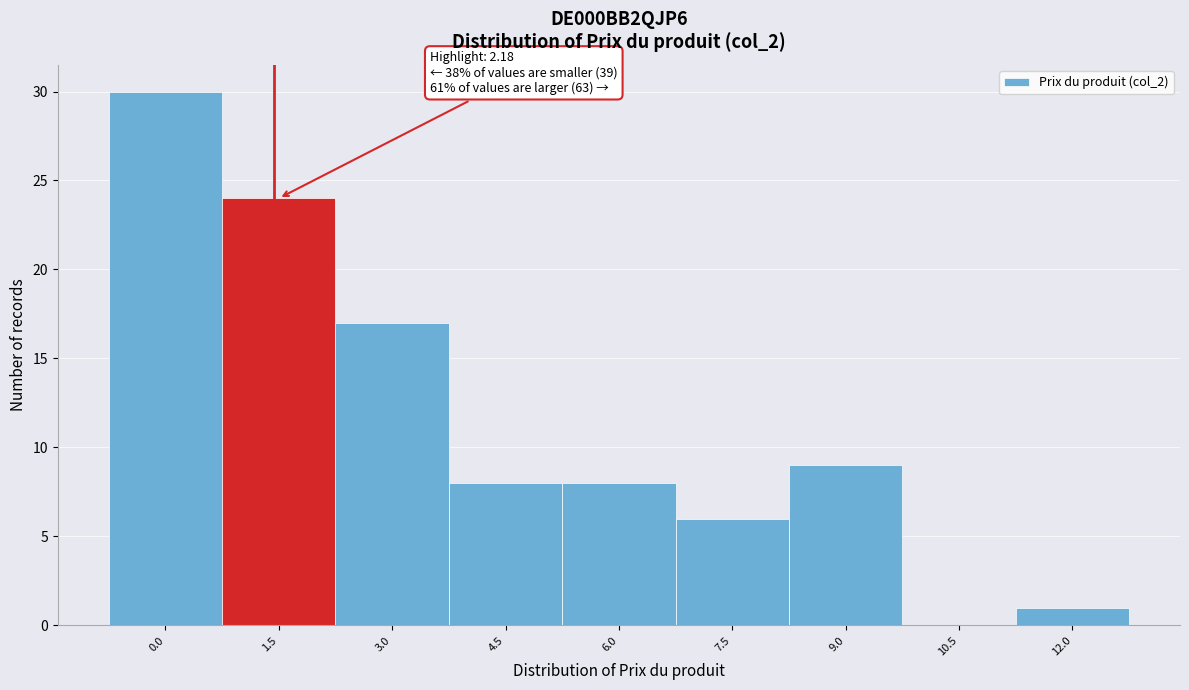

Reading right to left, what are all the values shown in this chart?

12.0=1	10.5=0	9.0=9	7.5=6	6.0=8	4.5=8	3.0=17	1.5=24	0.0=30